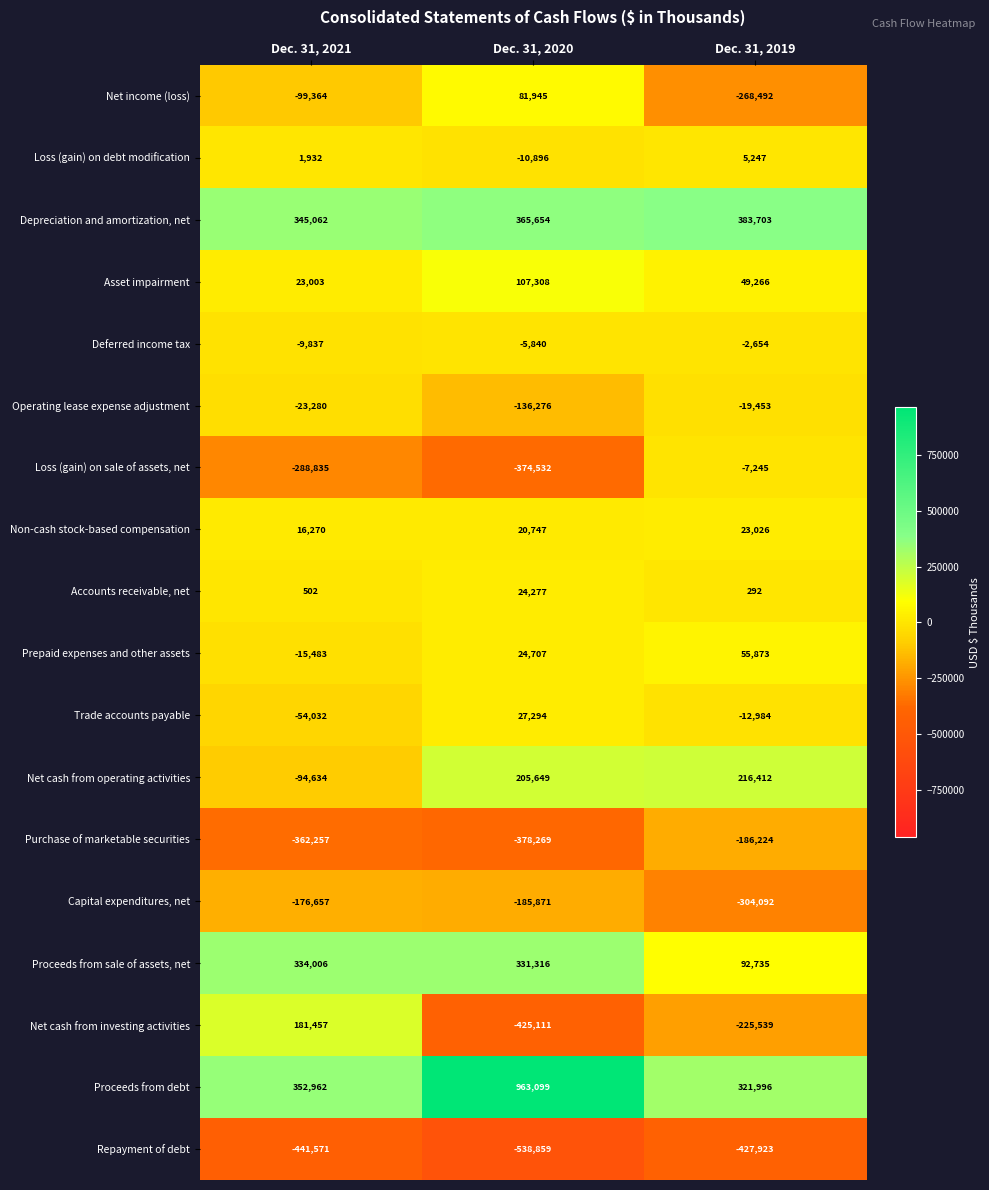

What is the approximate value of Repayment of debt at Dec. 31, 2021, to the nearest 50?

-441550